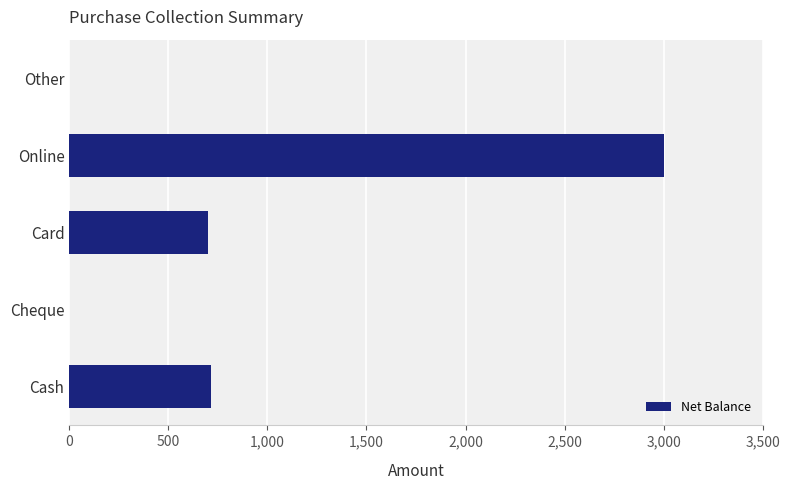

True or false: the data shows 700 at Card.

True